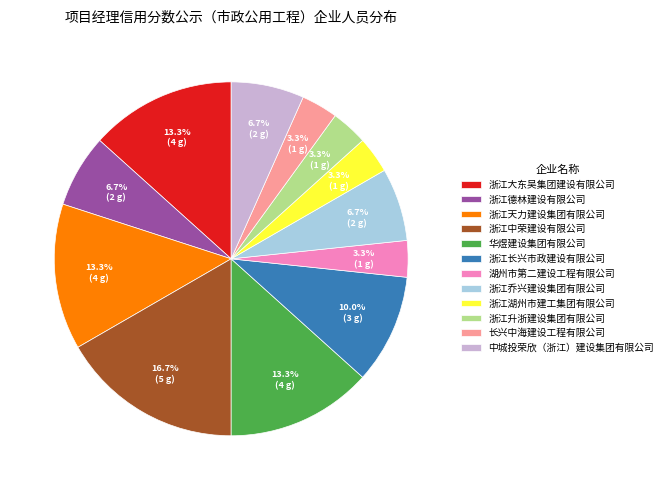

How much of the chart is everything except 湖州市第二建设工程有限公司?

96.7%